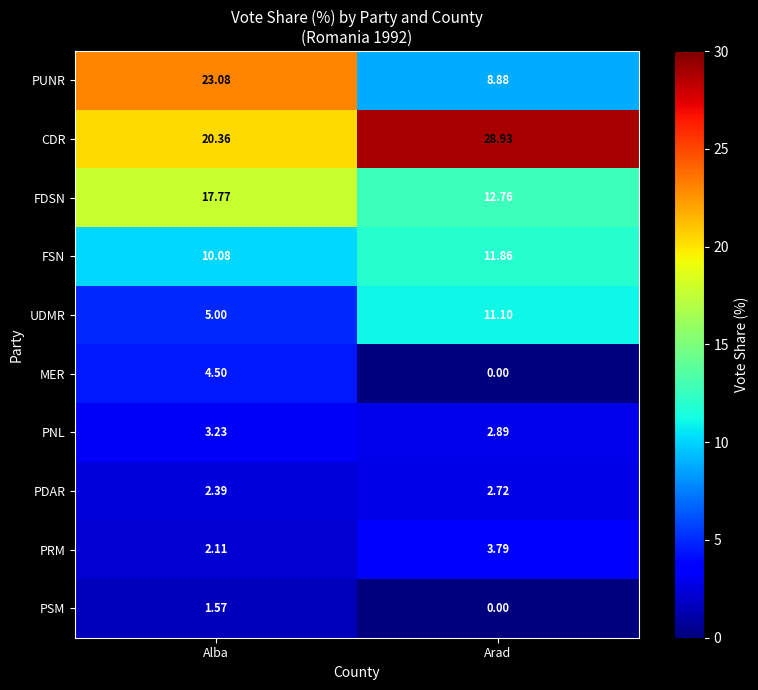

At which label is UDMR closest to 8?

Alba